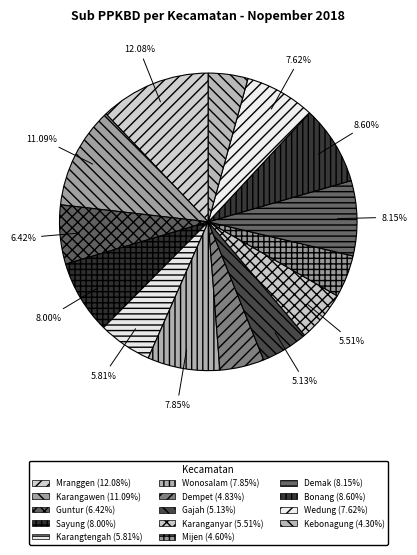

Does any single category account for the majority?

No